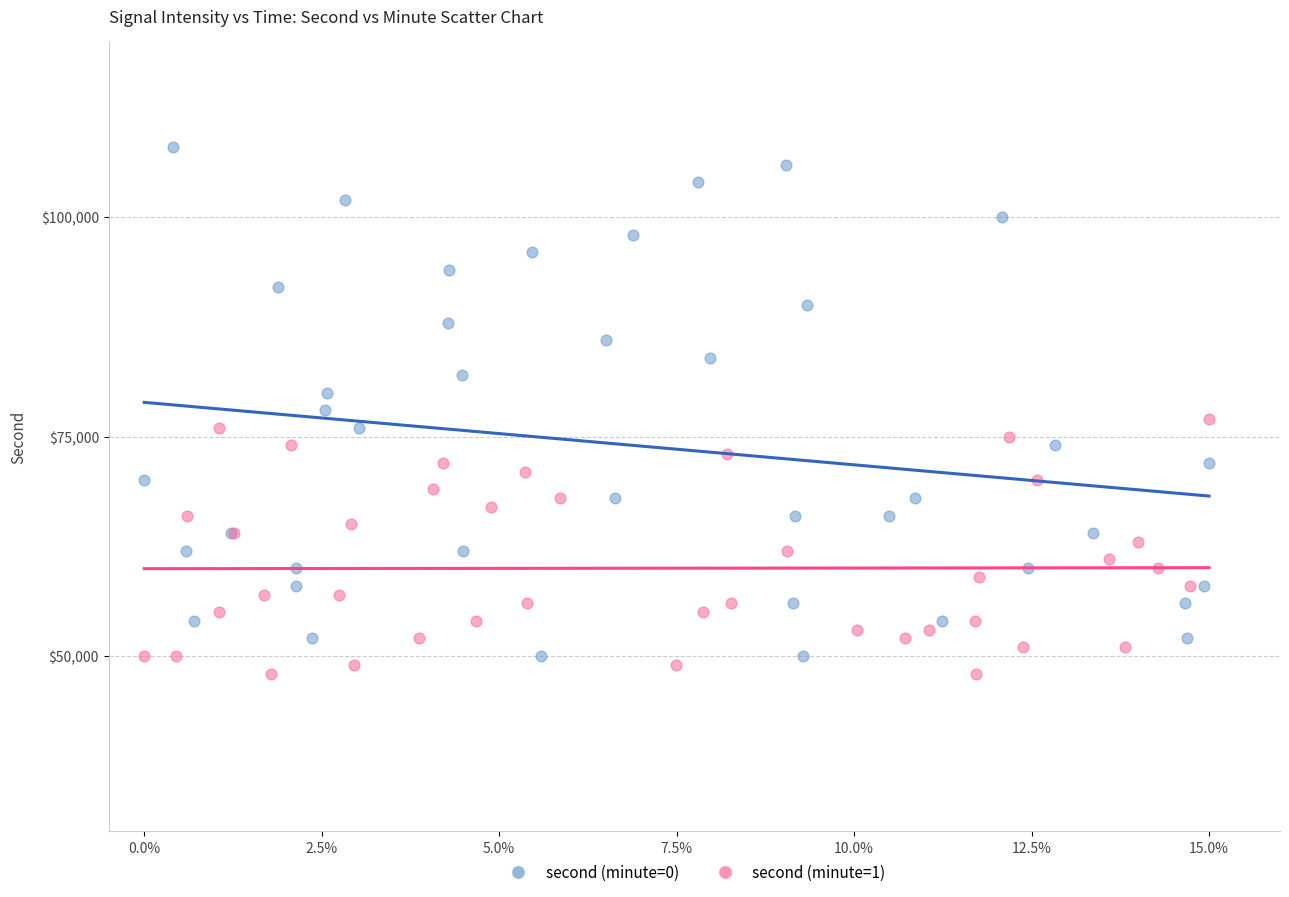

Which series has the largest Y range (max minus min)?

second (minute=0)